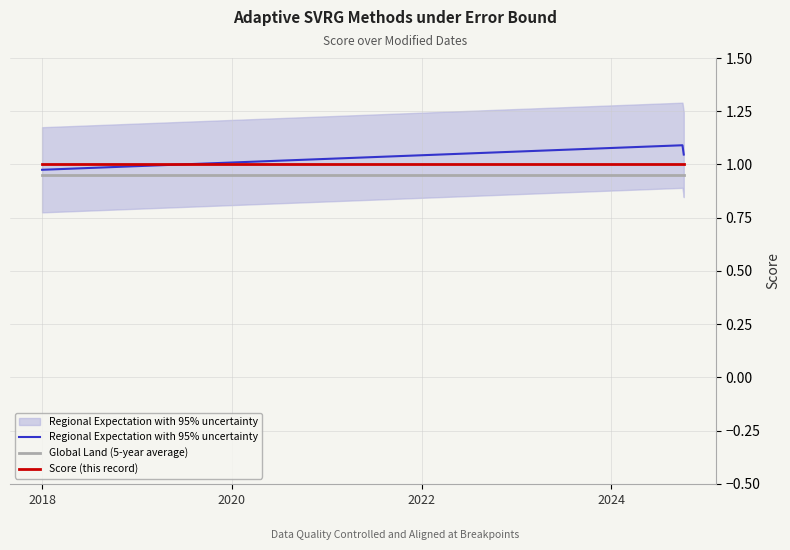

At how many categories does at least one series exceed 1?

2